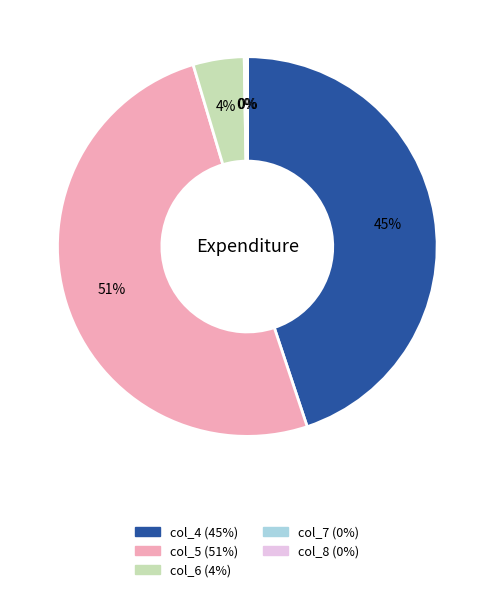

Is there a majority slice in this chart?

Yes